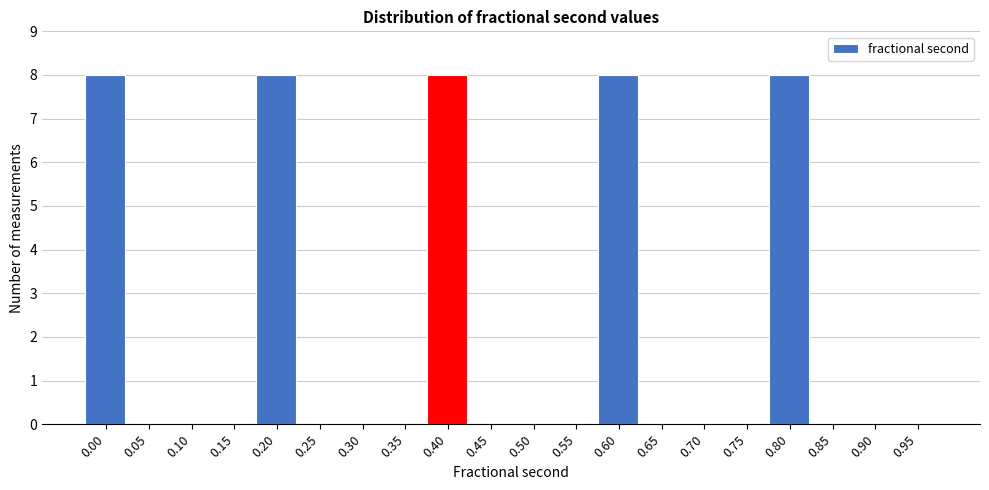

Reading left to right, extract all data points from this chart.

0.00=8	0.05=0	0.10=0	0.15=0	0.20=8	0.25=0	0.30=0	0.35=0	0.40=8	0.45=0	0.50=0	0.55=0	0.60=8	0.65=0	0.70=0	0.75=0	0.80=8	0.85=0	0.90=0	0.95=0